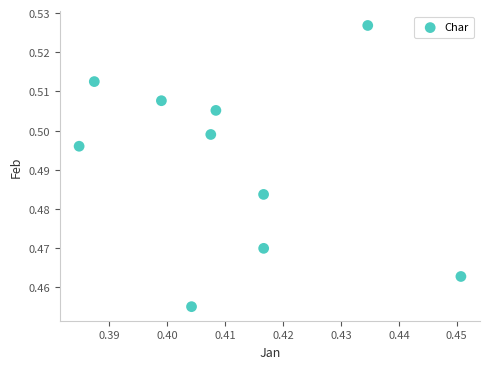

What is the average X value?

0.4